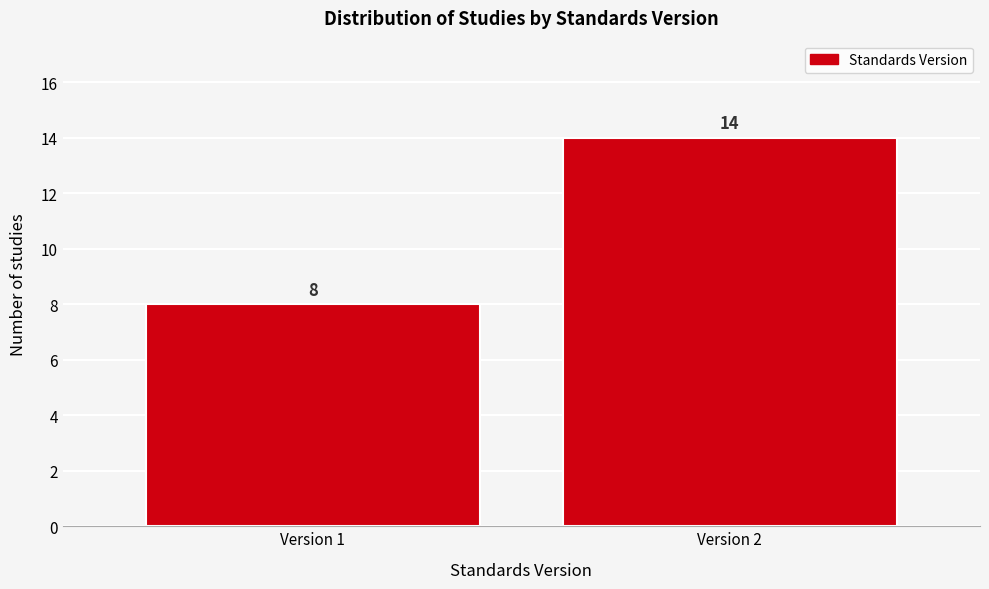

Reading left to right, list all the values displayed in this chart.

Version 1=8	Version 2=14